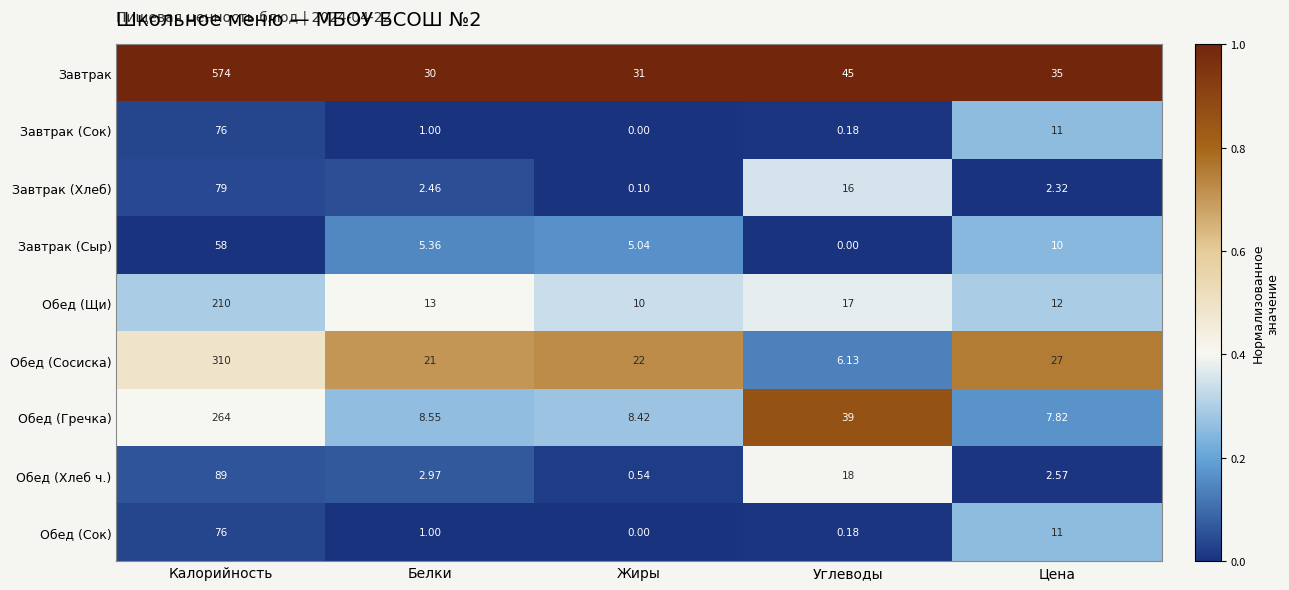

At which label is Завтрак (Сок) closest to 38?

Цена